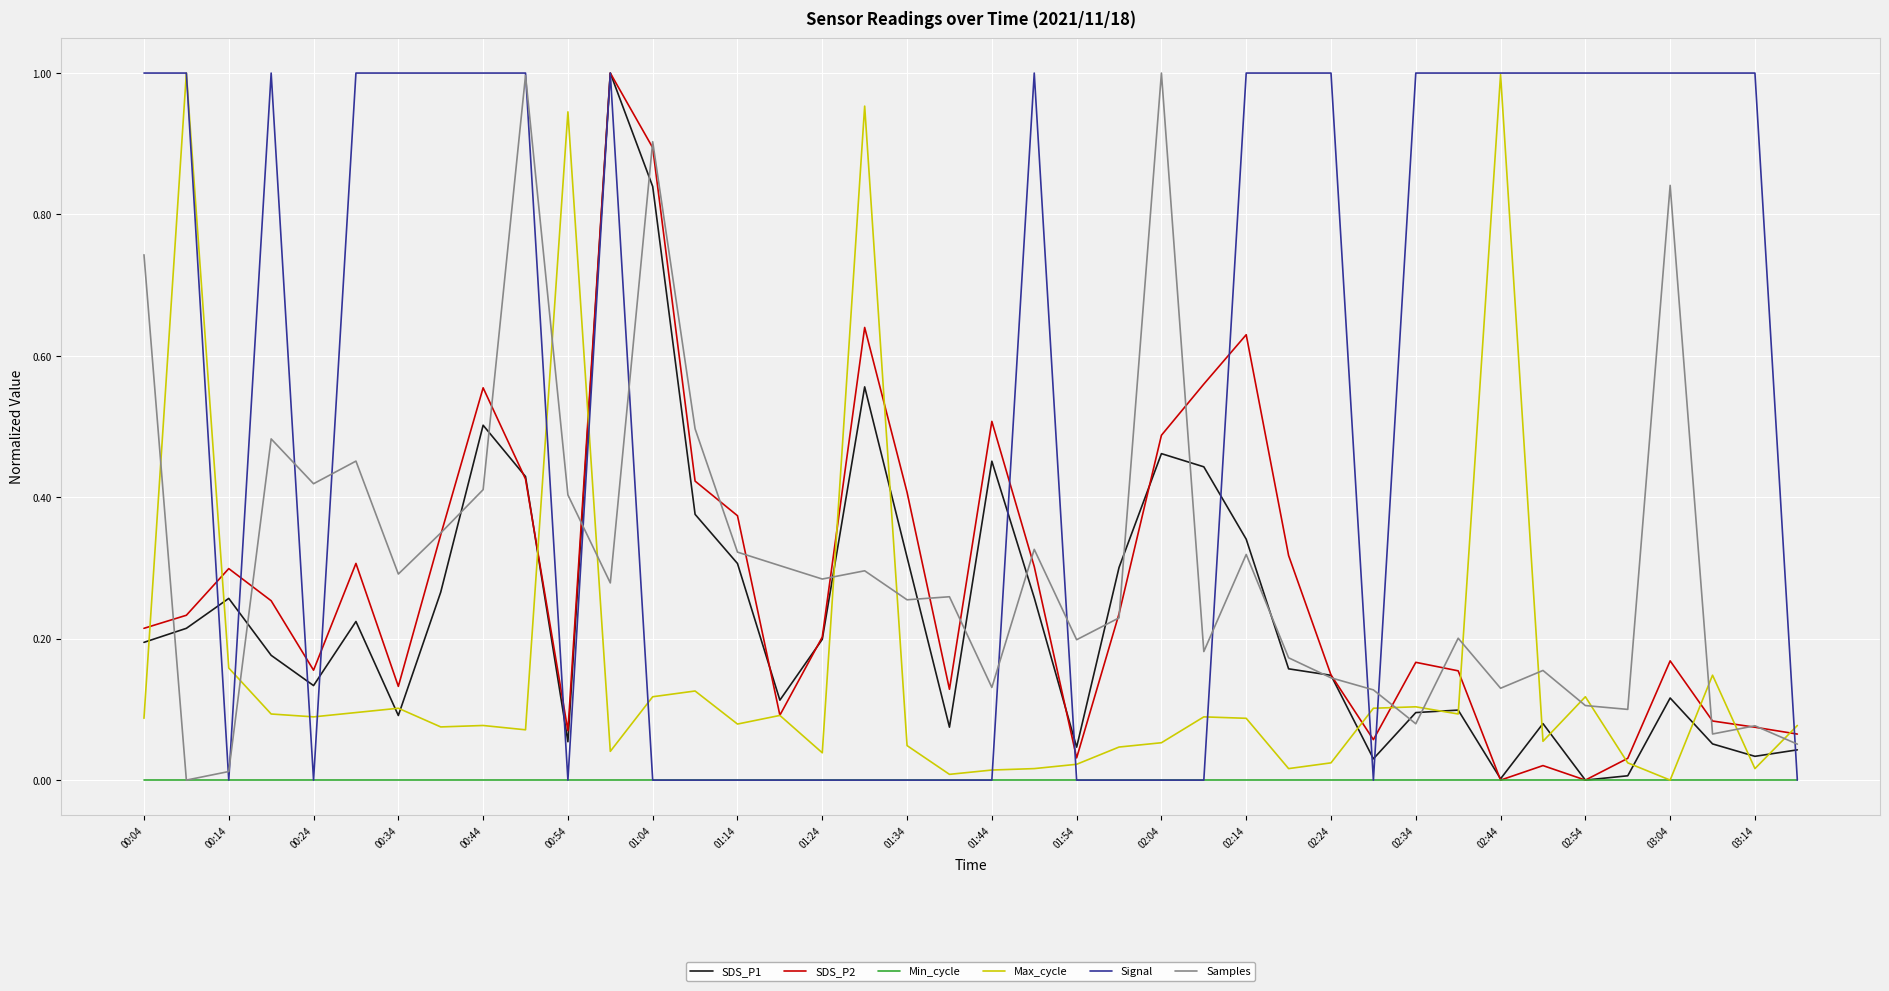

Which series has the largest total across all categories?

Signal